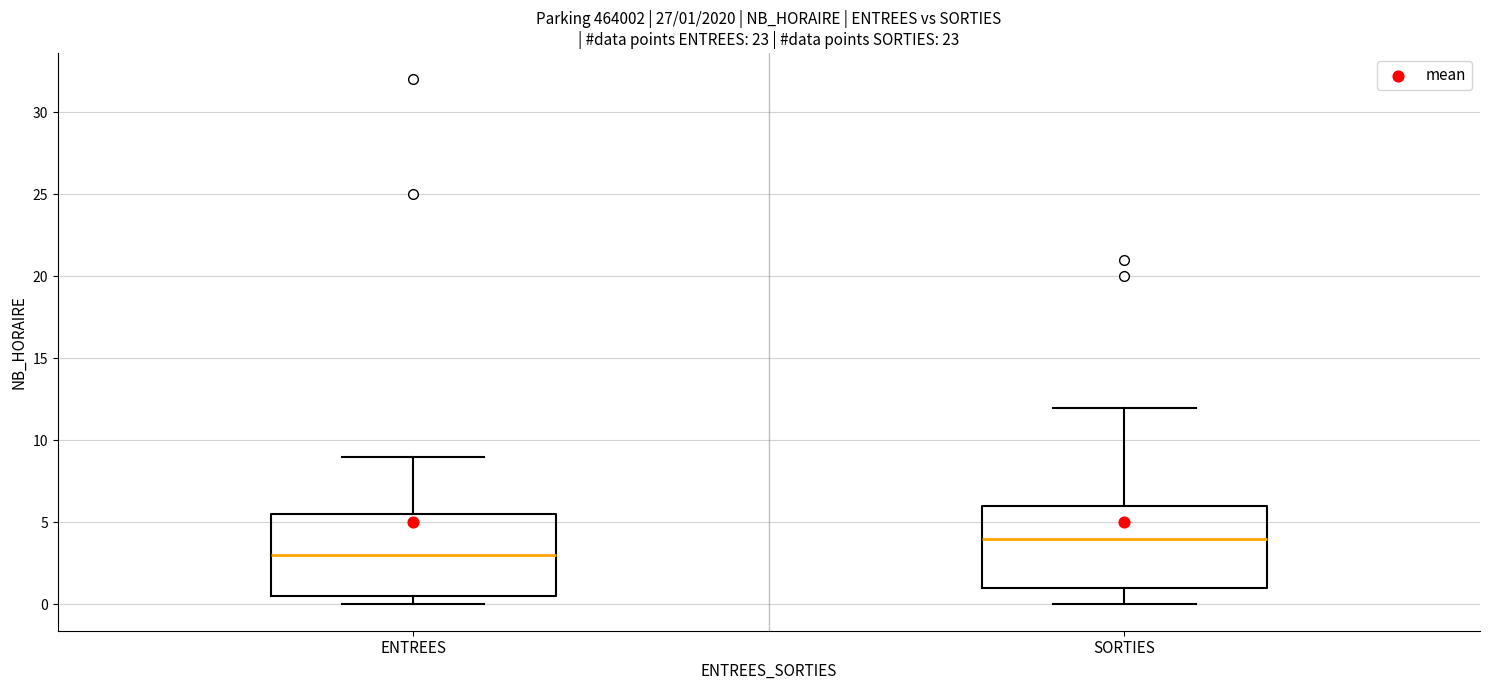

Which box has the highest median line?

SORTIES